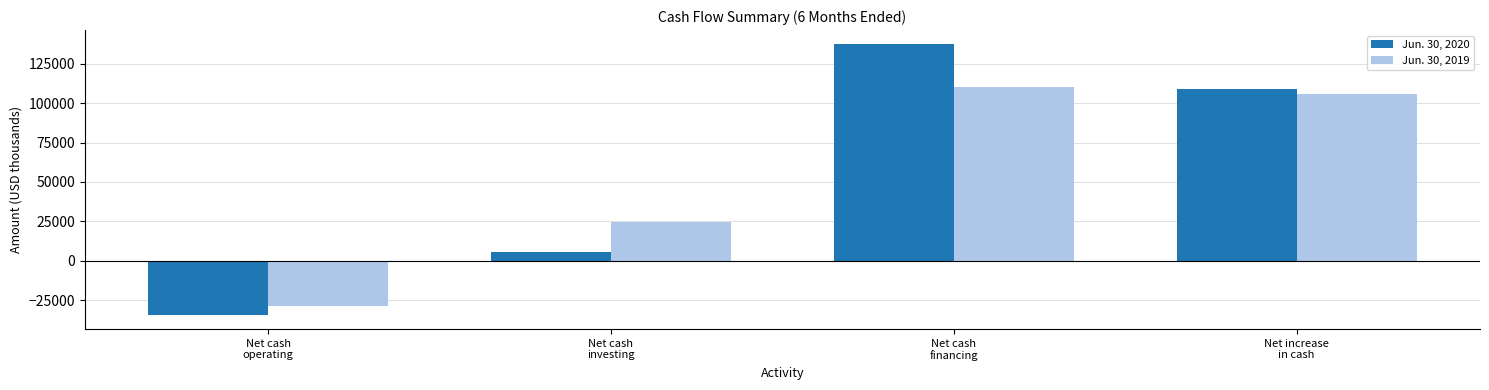

List the series in order of their peak value, highest first.

Jun. 30, 2020, Jun. 30, 2019